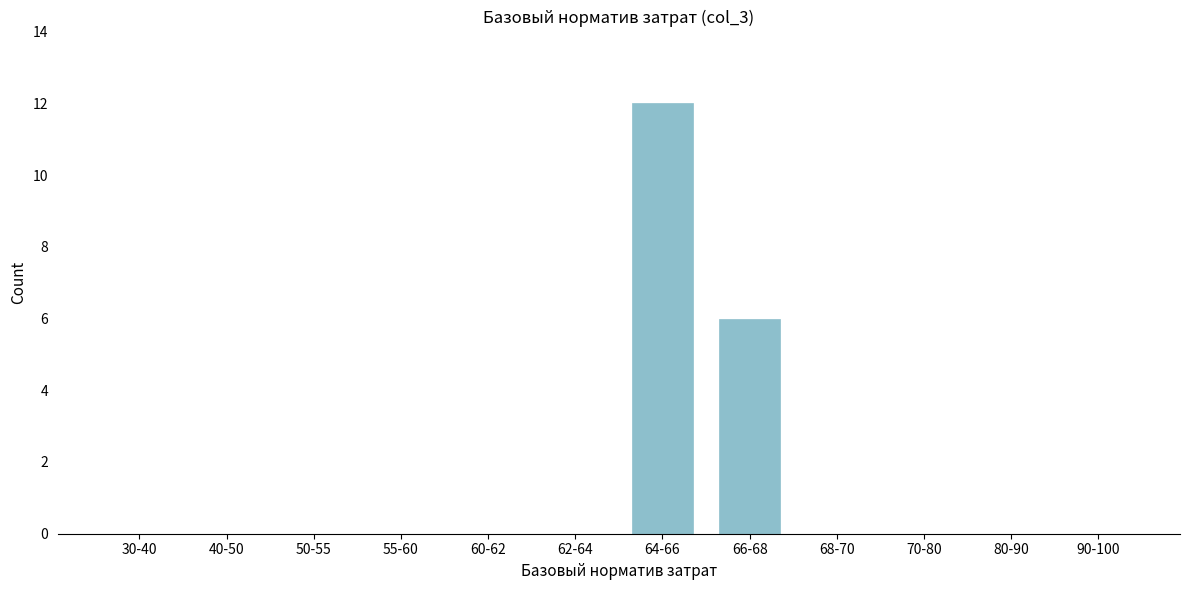

Reading left to right, list all the values displayed in this chart.

30-40=0	40-50=0	50-55=0	55-60=0	60-62=0	62-64=0	64-66=12	66-68=6	68-70=0	70-80=0	80-90=0	90-100=0